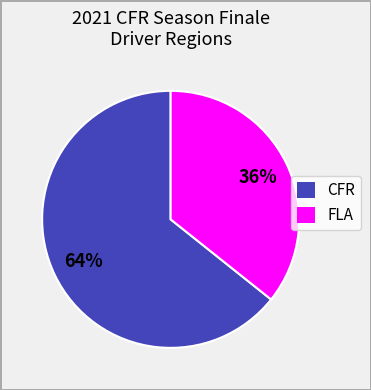

What is the smallest slice in the pie chart?

FLA